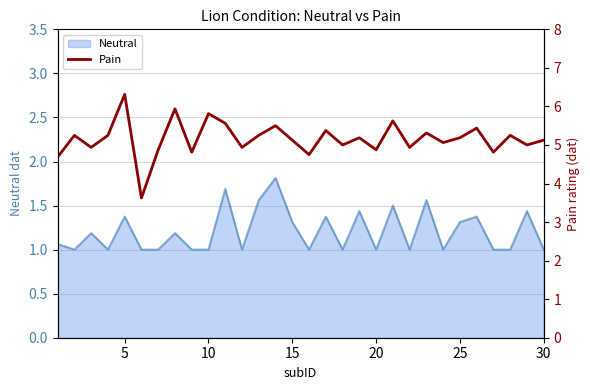

What is the lowest value of the Neutral series?

1.0